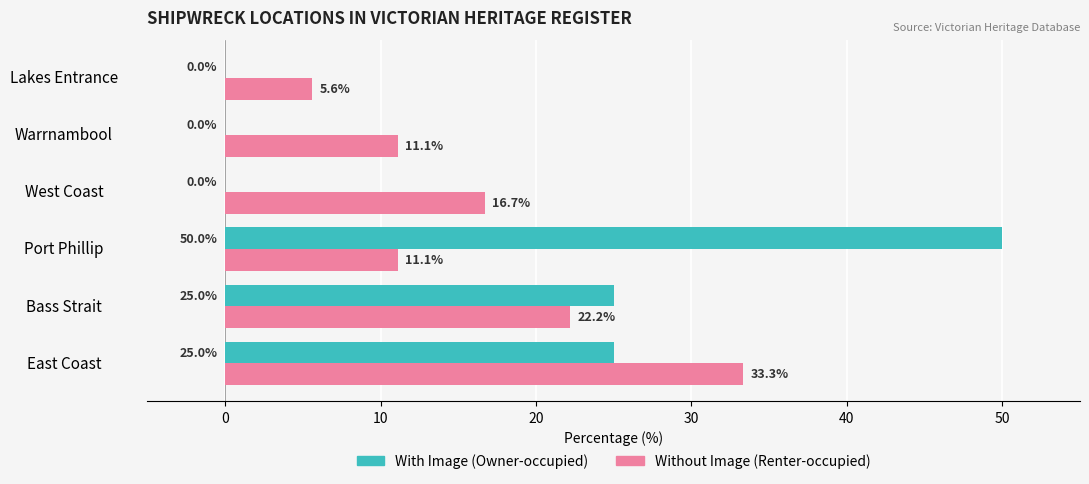

What is the total value across all series at Warrnambool?

11.1